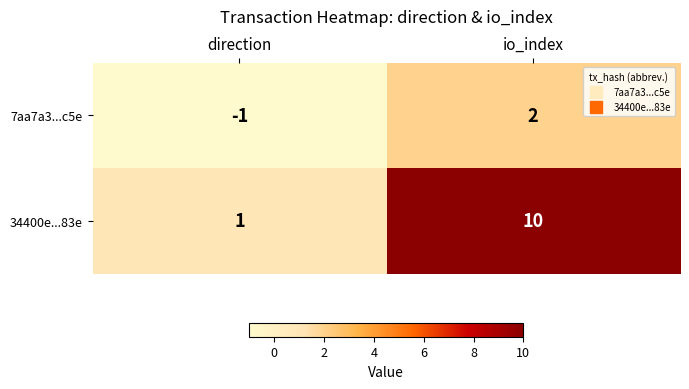

Count the number of data series in this chart.

2